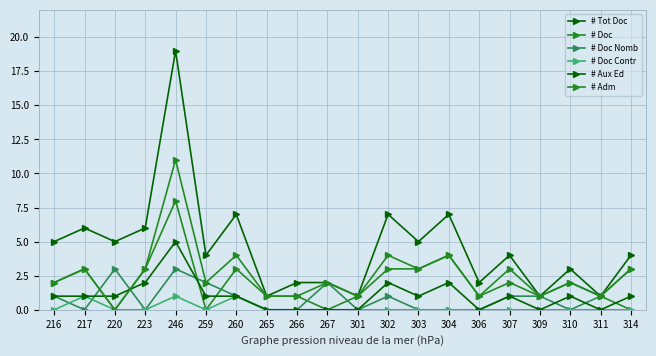

True or false: # Tot Doc has a value of 7 at 304.

True